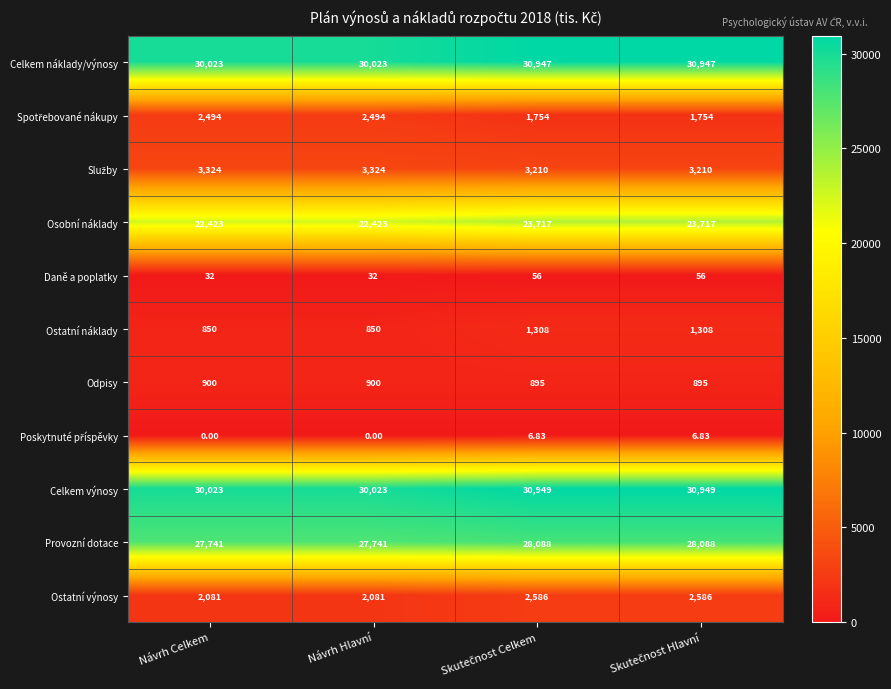

How many categories are shown in the chart?

4